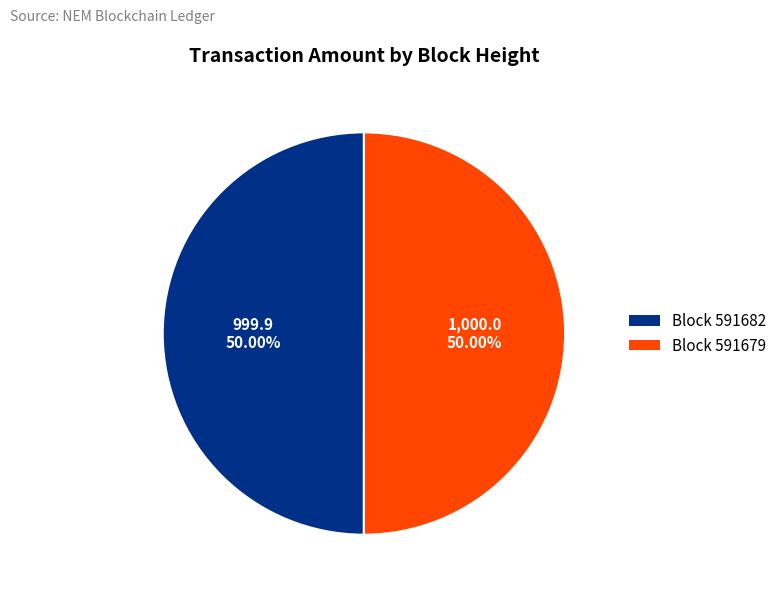

Approximately how many times larger is the value at Block 591679 compared to Block 591682?

1.0